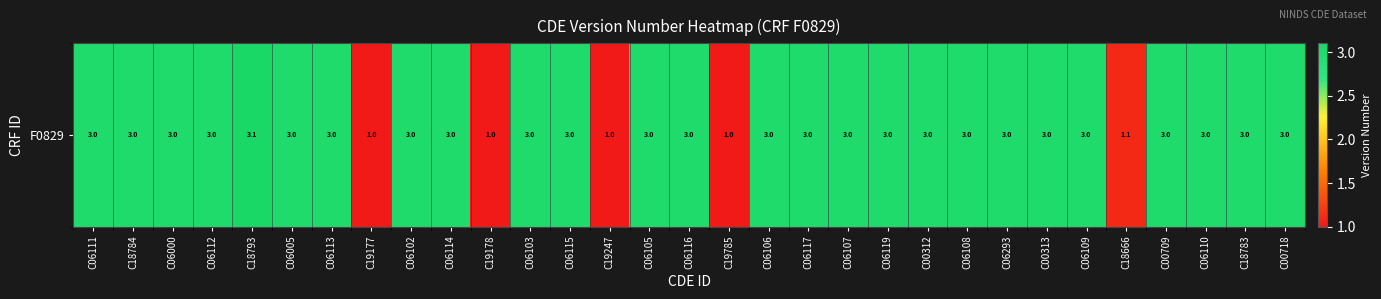

How many values are below 3?

5